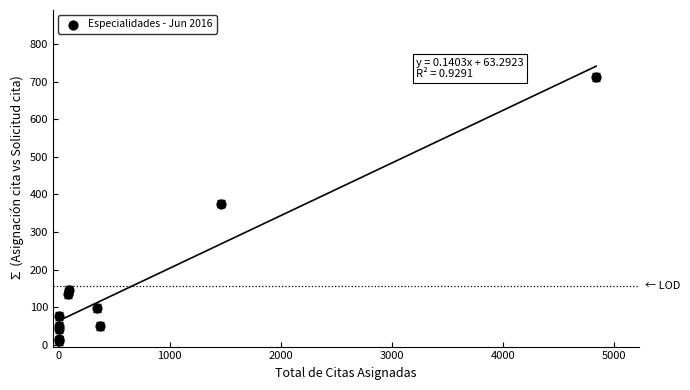

What Y value in the scatter plot is closest to 361?

376